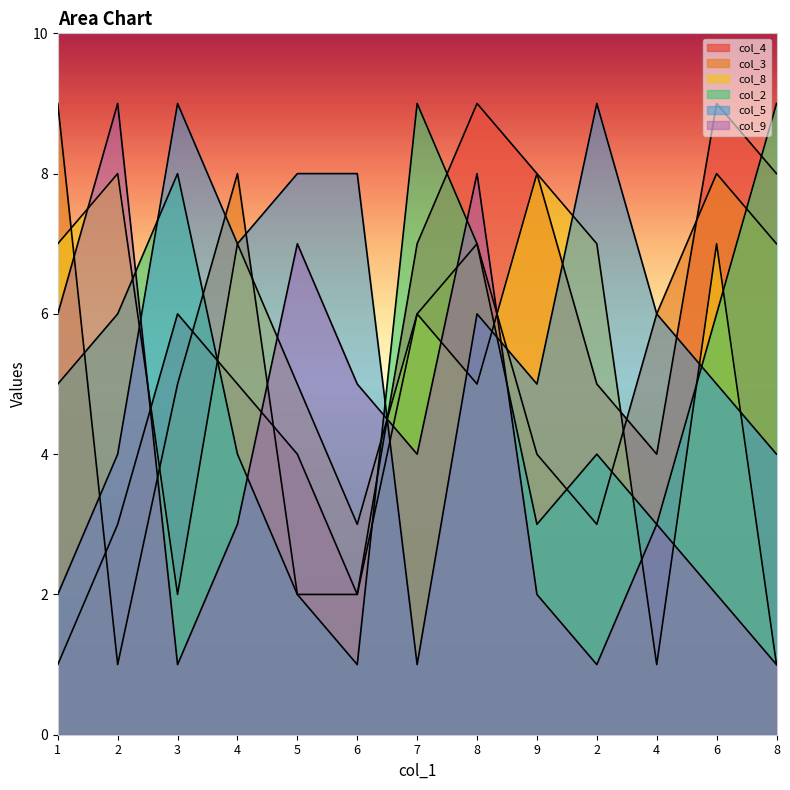

Rank the series at 3 from highest to lowest value.

col_5, col_2, col_4, col_3, col_8, col_9